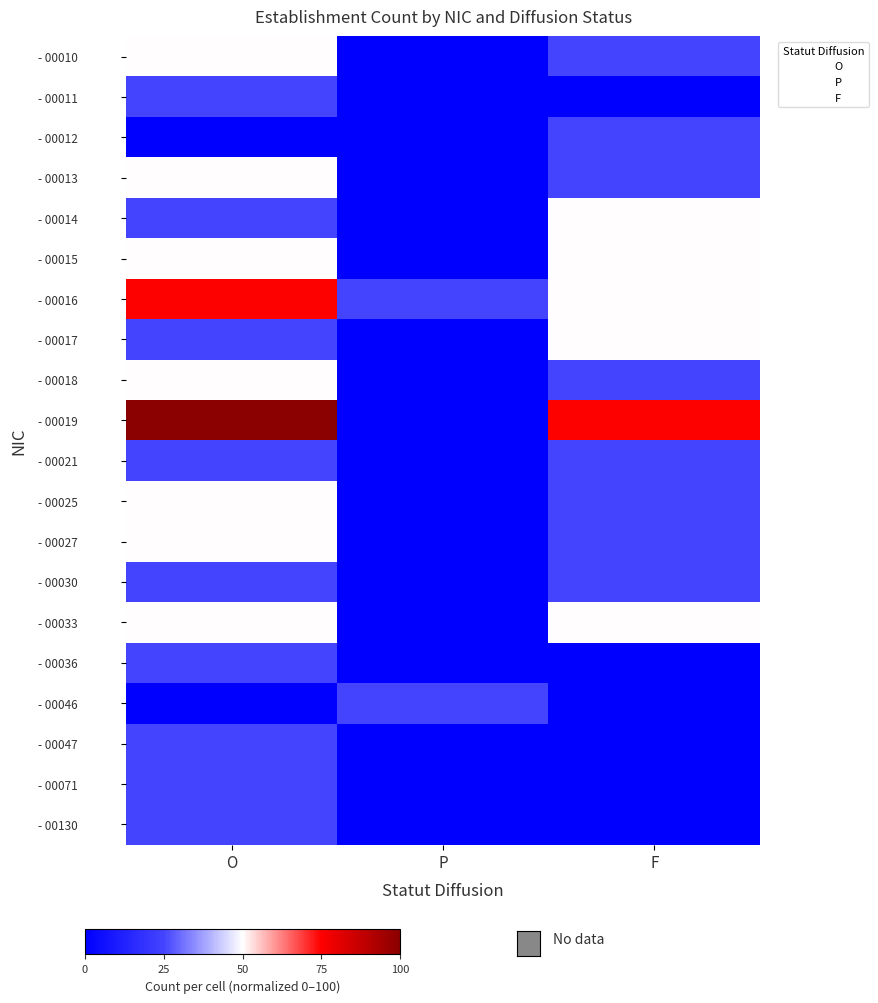

True or false: 00017 has a value of 16 at O.

False